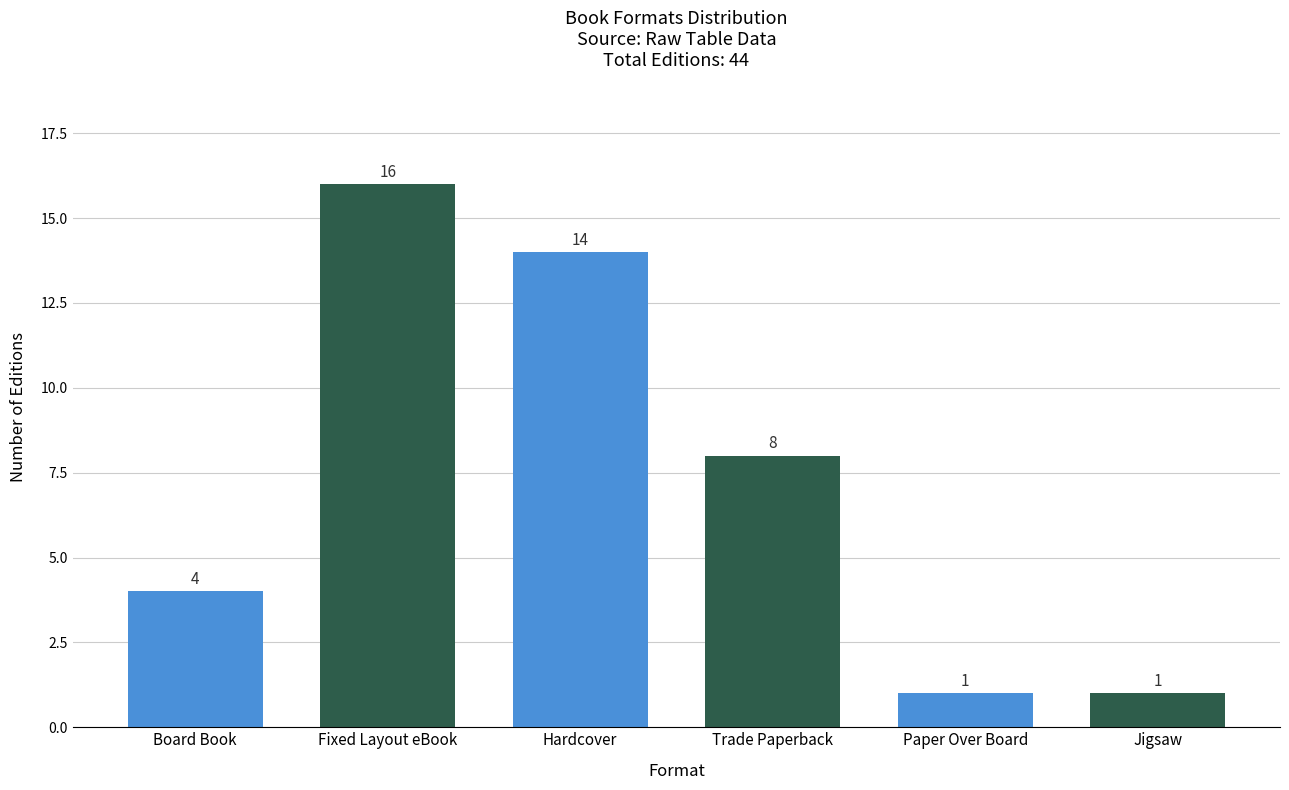

What is the value of the 3rd bar from the left?

14